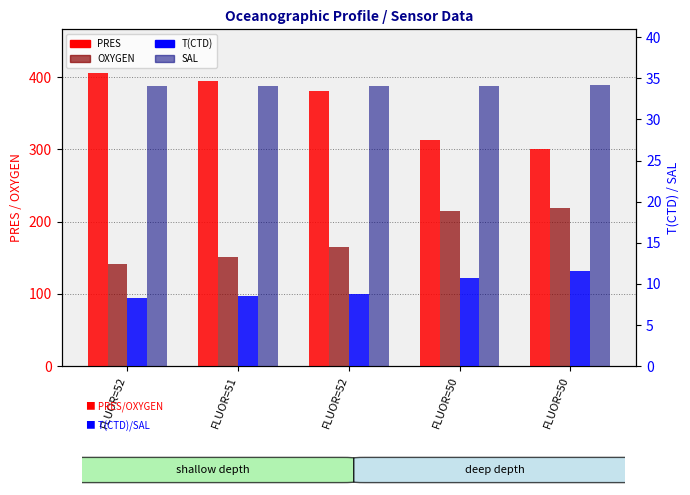

Does the chart contain any negative values?

No